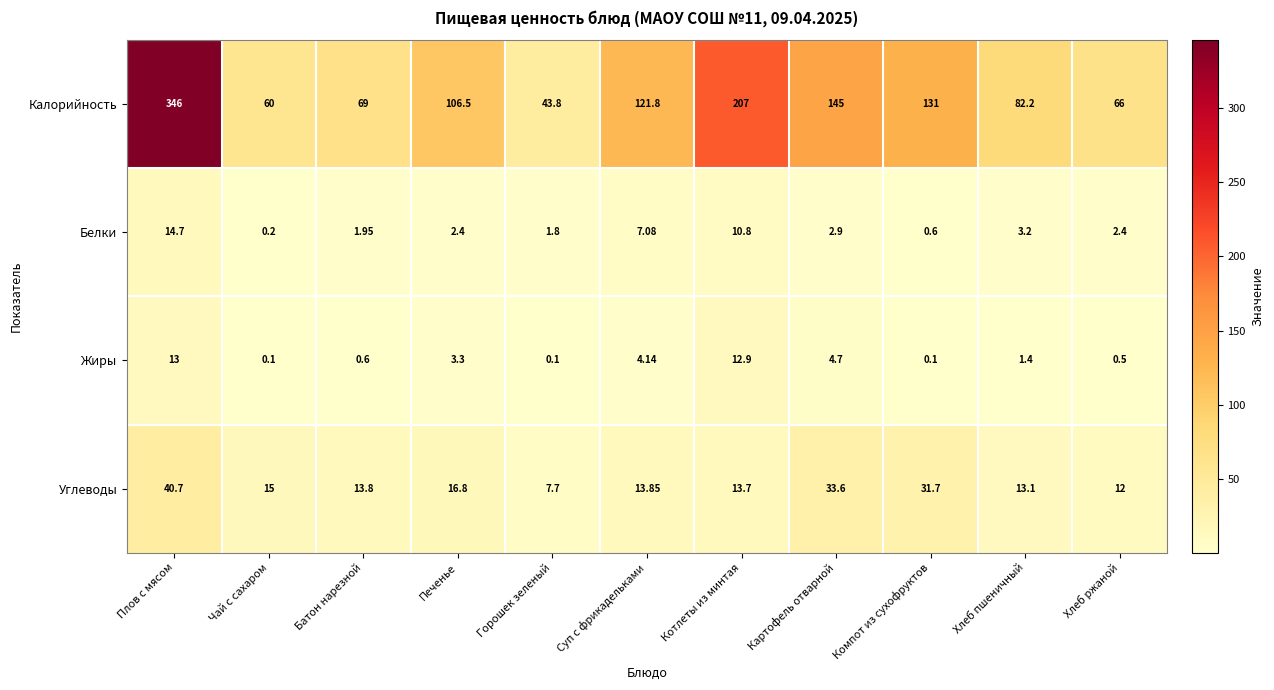

Rank the series at Компот из сухофруктов from highest to lowest value.

Калорийность, Углеводы, Белки, Жиры